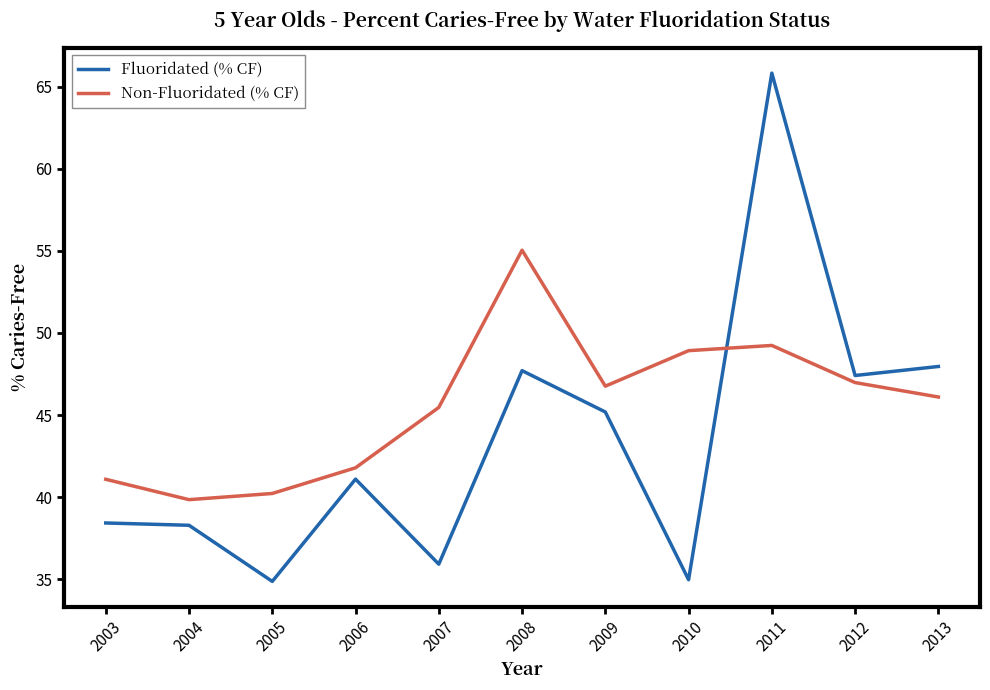

Does the chart display data point markers on the line(s)?

No